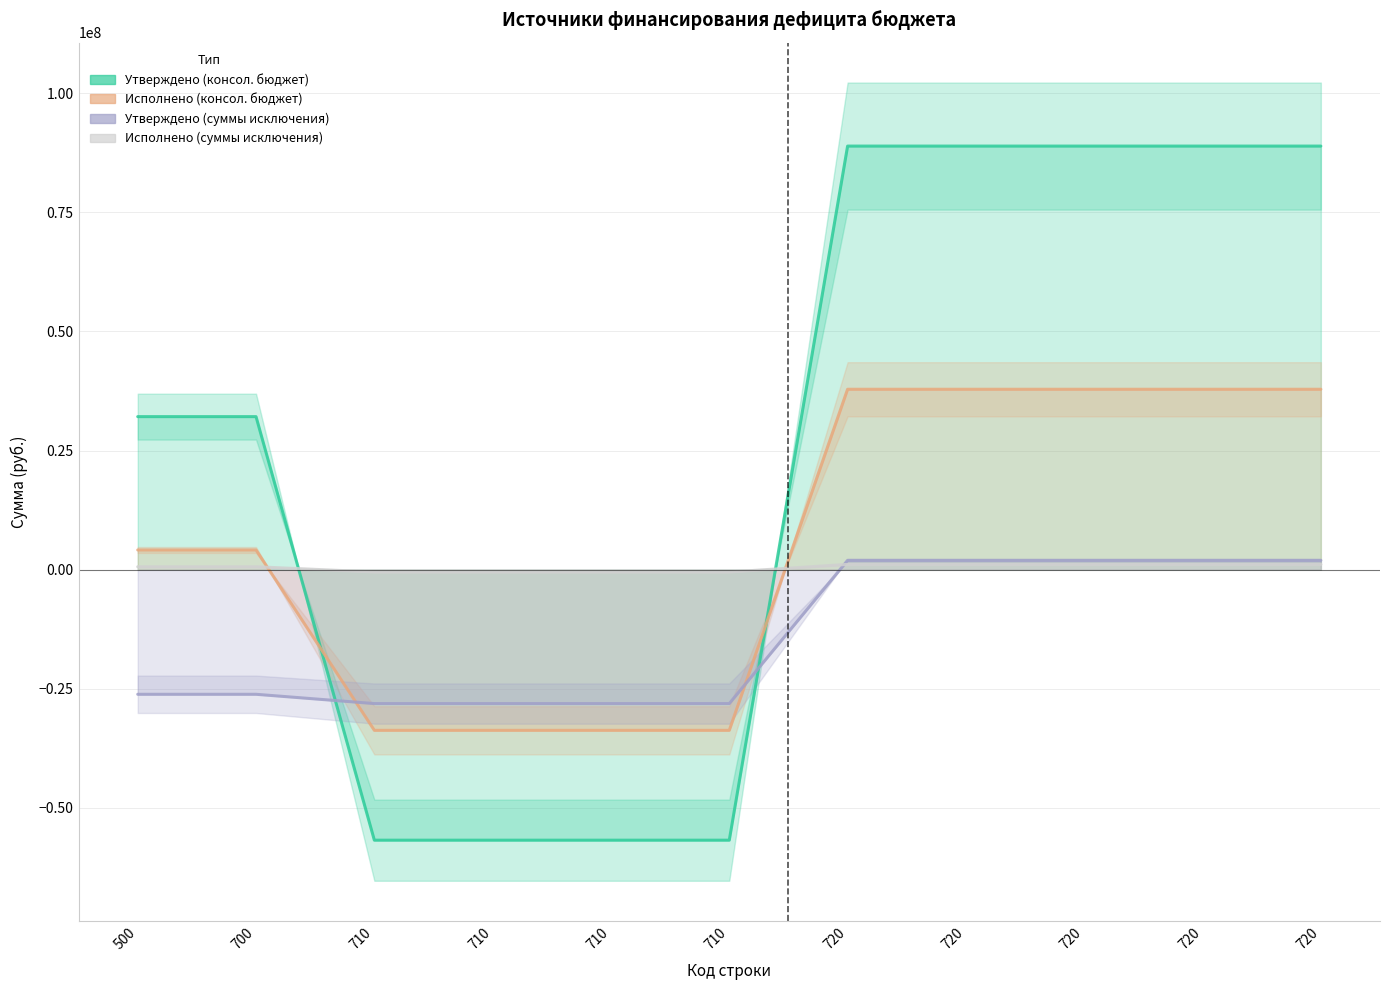

Rank the series at 710 from highest to lowest value.

Исполнено (суммы исключения), Утверждено (суммы исключения), Исполнено (консол. бюджет), Утверждено (консол. бюджет)